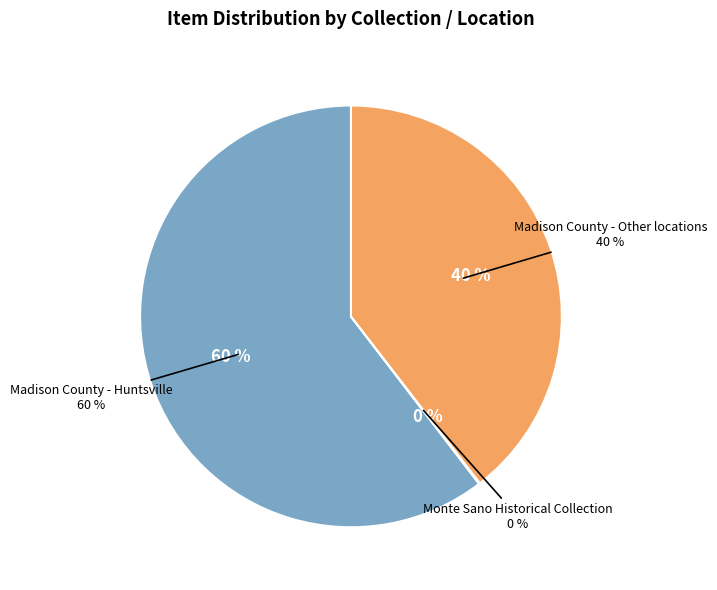

What is the change in value from Monte Sano Historical Collection (32) to Madison County - Huntsville (11259)?

+11227